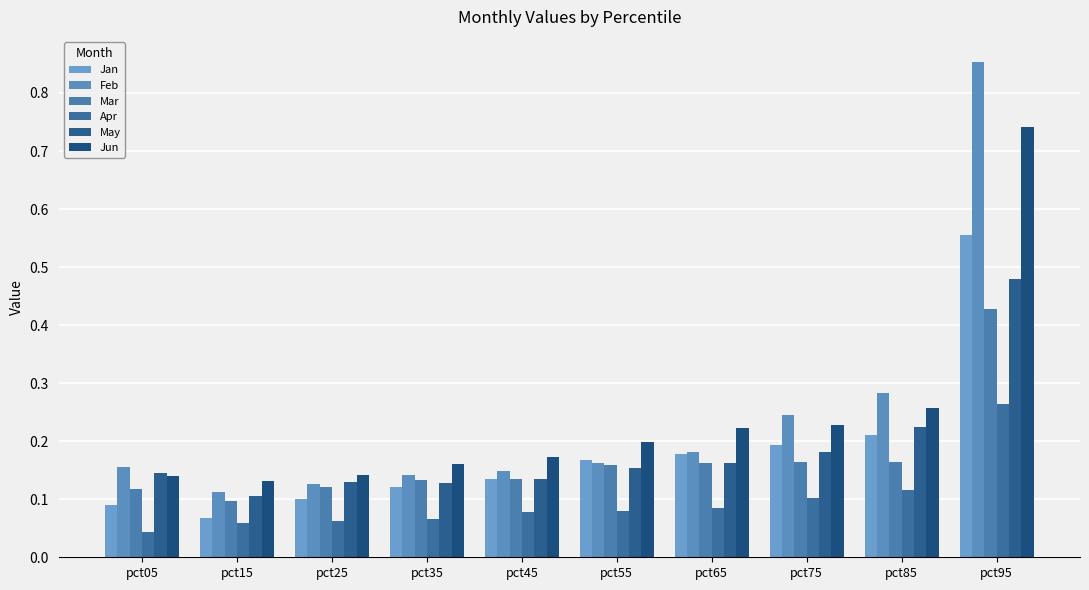

What is the total value across all series at pct45?

0.8